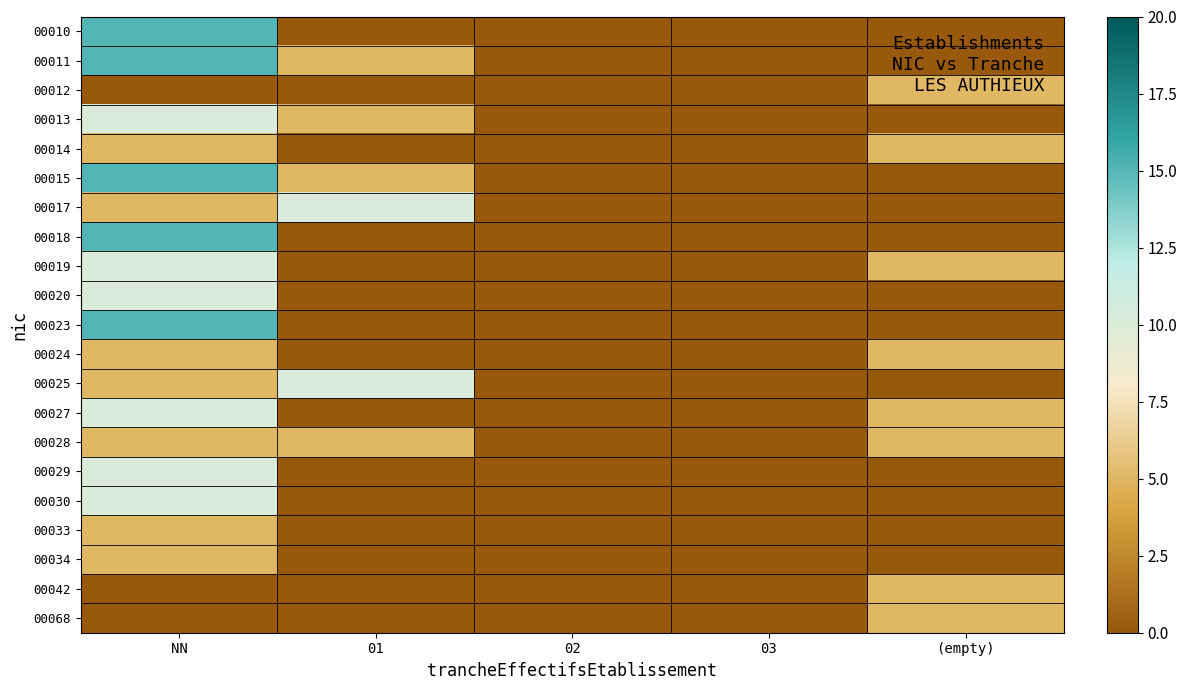

At which category is the sum across all series the highest?

NN